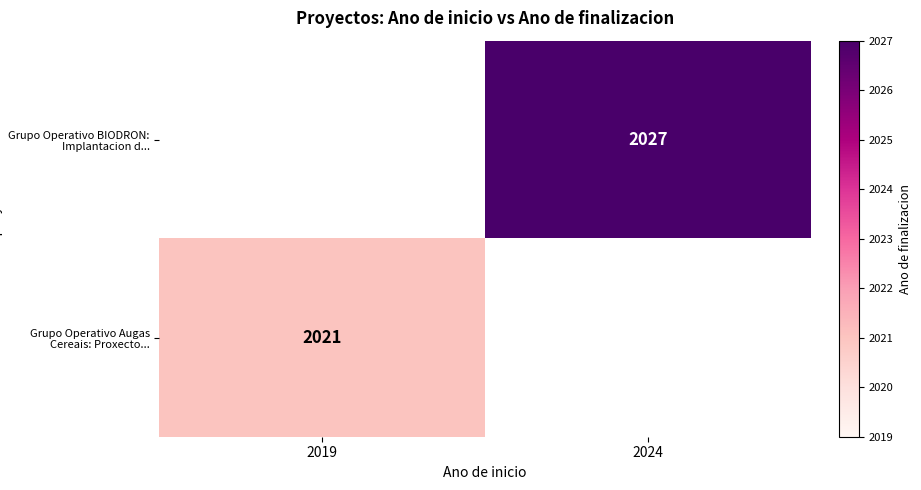

Is it true that Grupo Operativo Augas Cereais: Proxecto... equals 3110 at 2019?

False